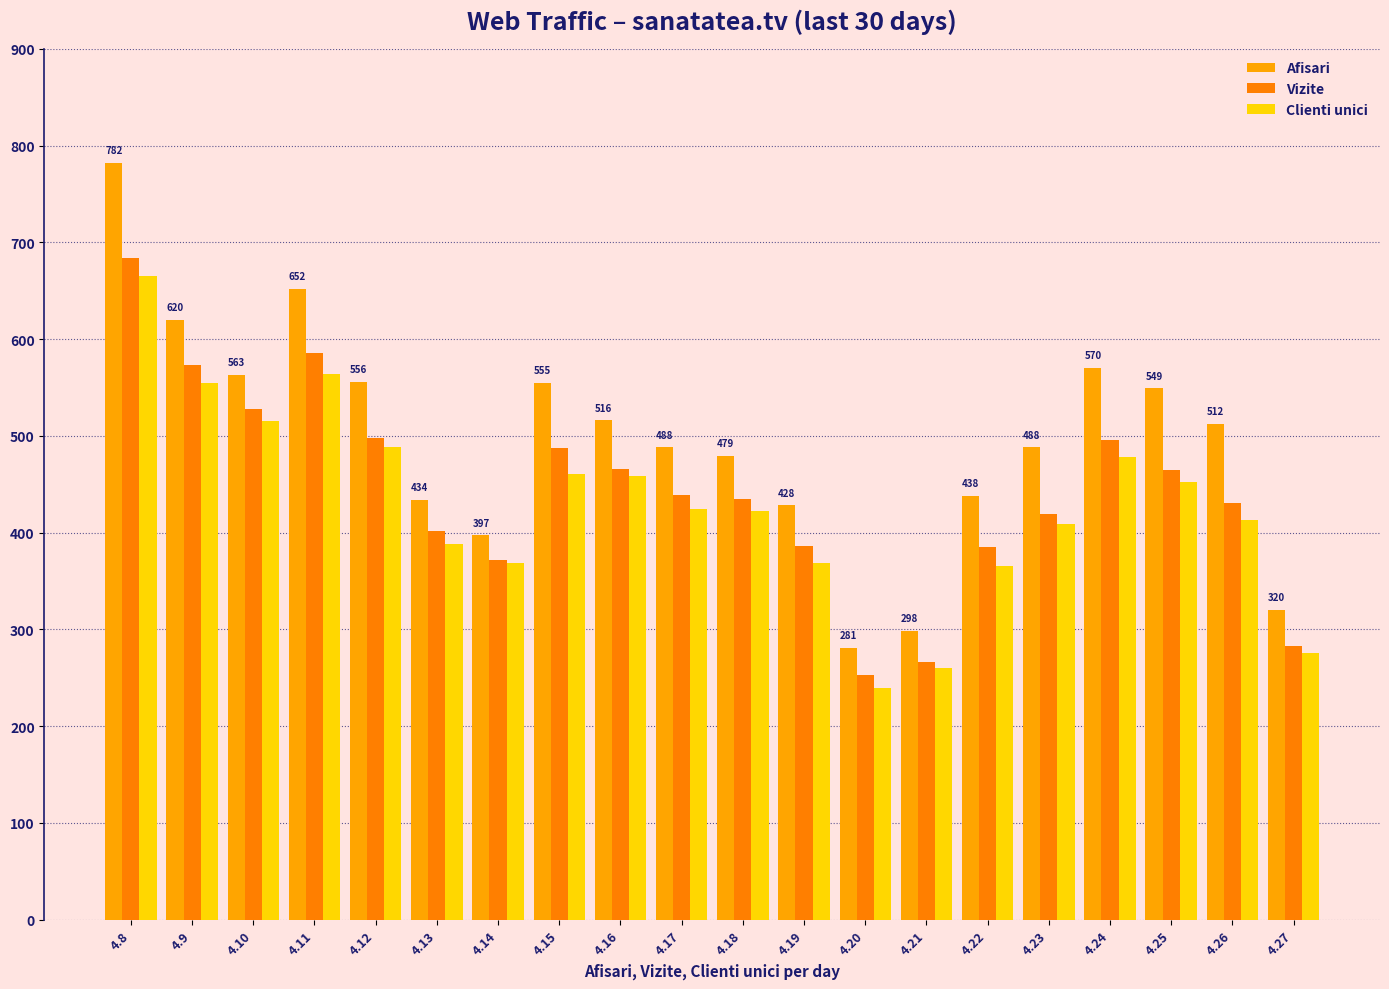

What is the total value across all series at 4.18?

1336